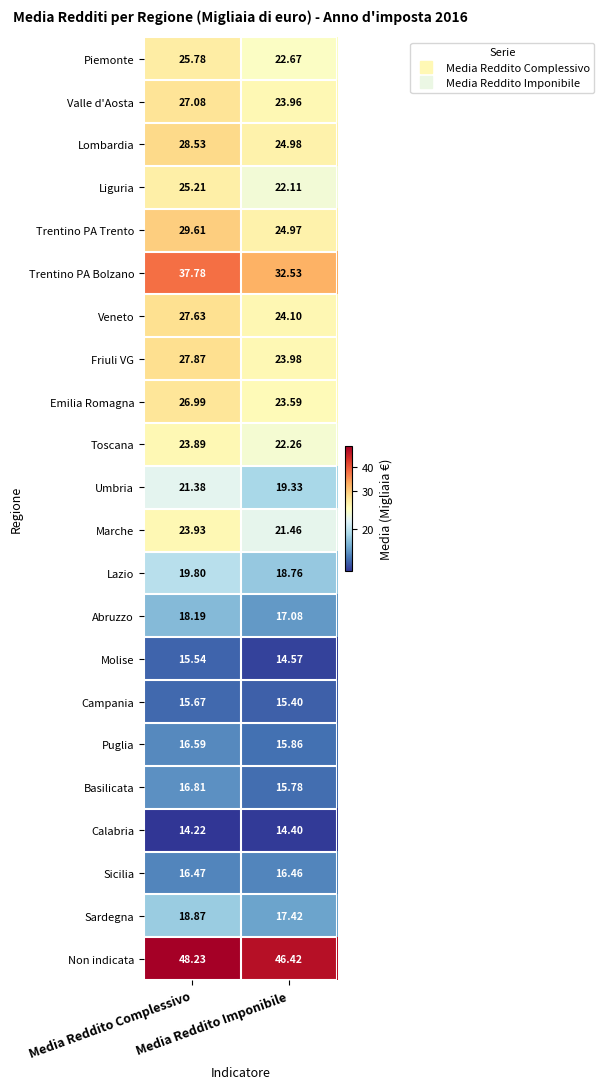

Rank the series by their maximum value, from lowest to highest.

Calabria, Molise, Campania, Sicilia, Puglia, Basilicata, Abruzzo, Sardegna, Lazio, Umbria, Toscana, Marche, Liguria, Piemonte, Emilia Romagna, Valle d'Aosta, Veneto, Friuli VG, Lombardia, Trentino PA Trento, Trentino PA Bolzano, Non indicata